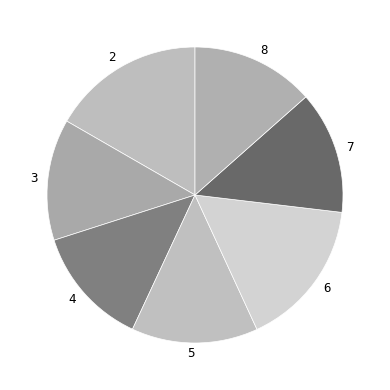

Count the number of slices in the pie.

7